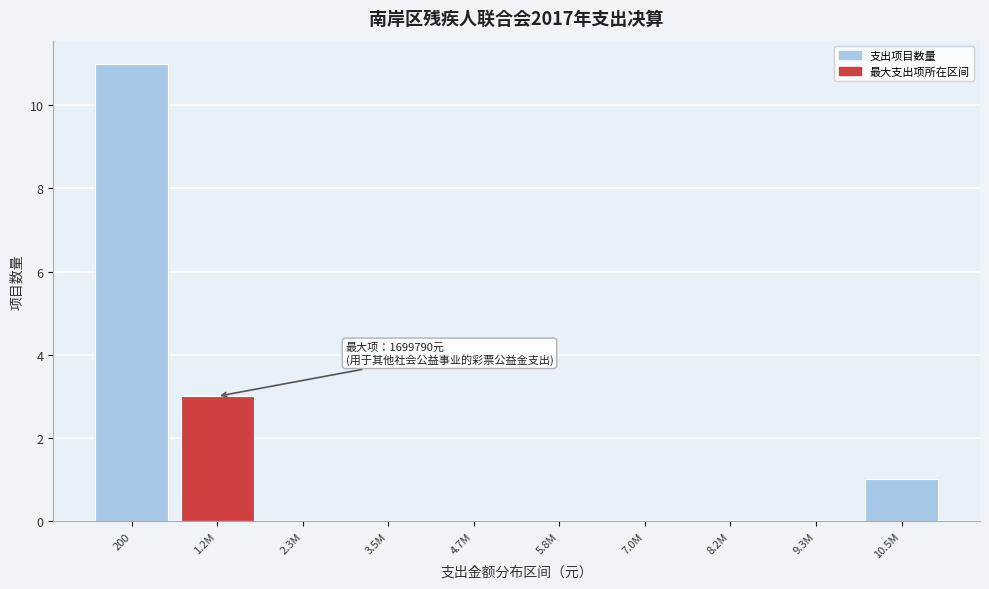

Reading right to left, extract all data points from this chart.

10.5M=1	9.3M=0	8.2M=0	7.0M=0	5.8M=0	4.7M=0	3.5M=0	2.3M=0	1.2M=3	200=11